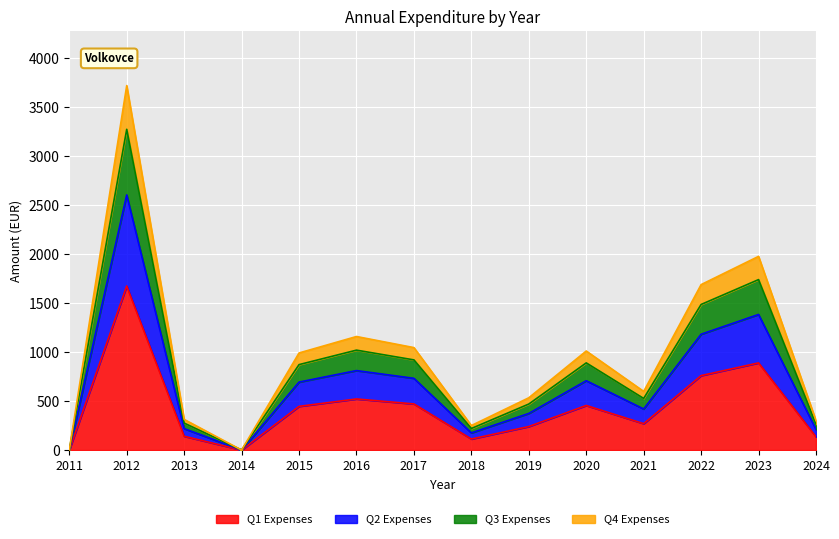

Rank the categories by value from highest to lowest.

2012, 2023, 2022, 2016, 2017, 2020, 2015, 2021, 2019, 2013, 2024, 2018, 2011, 2014